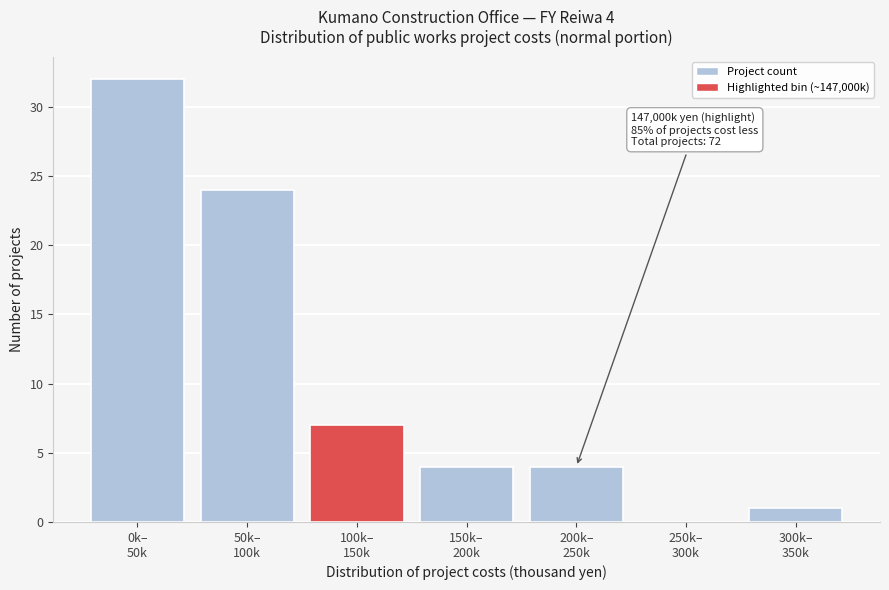

What is the sum of all values?

72